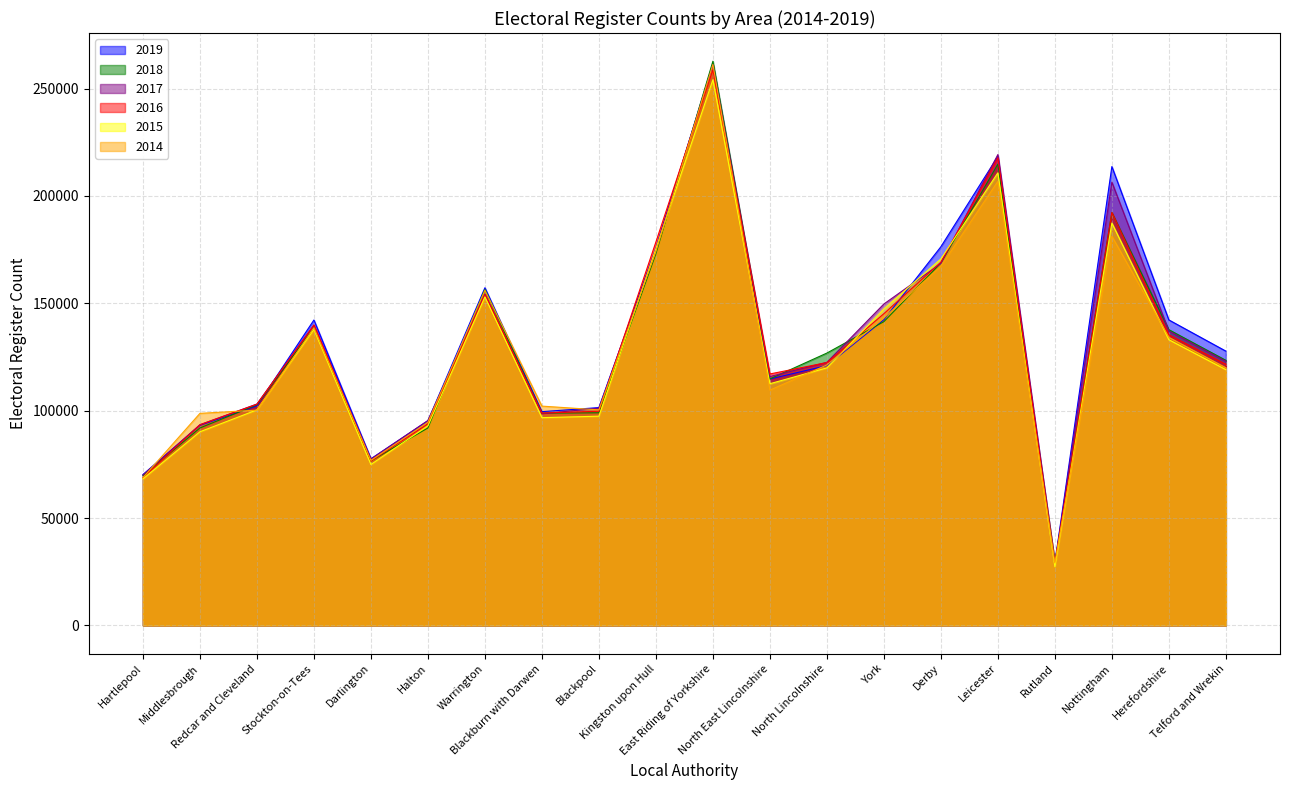

What is the minimum value for 2018?

29106